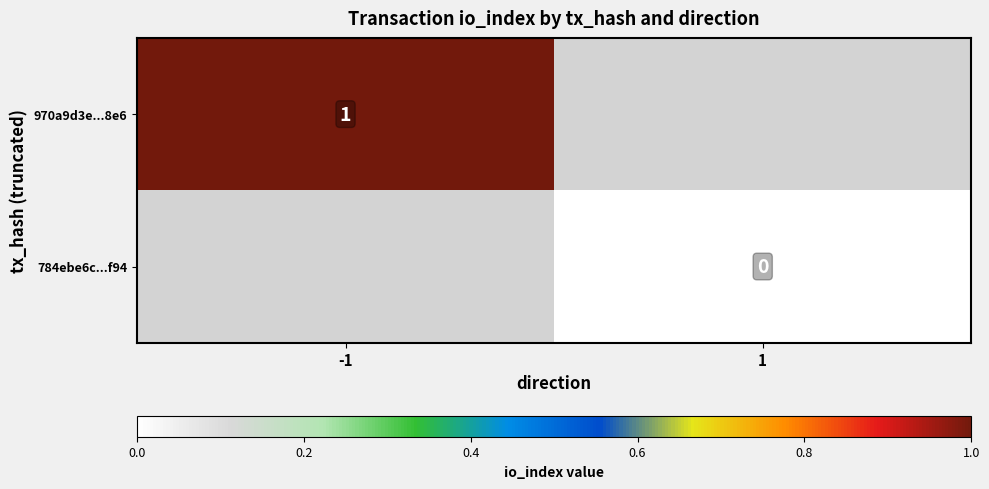

The 970a9d3e...8e6 series shows 1 at -1. True or false?

True